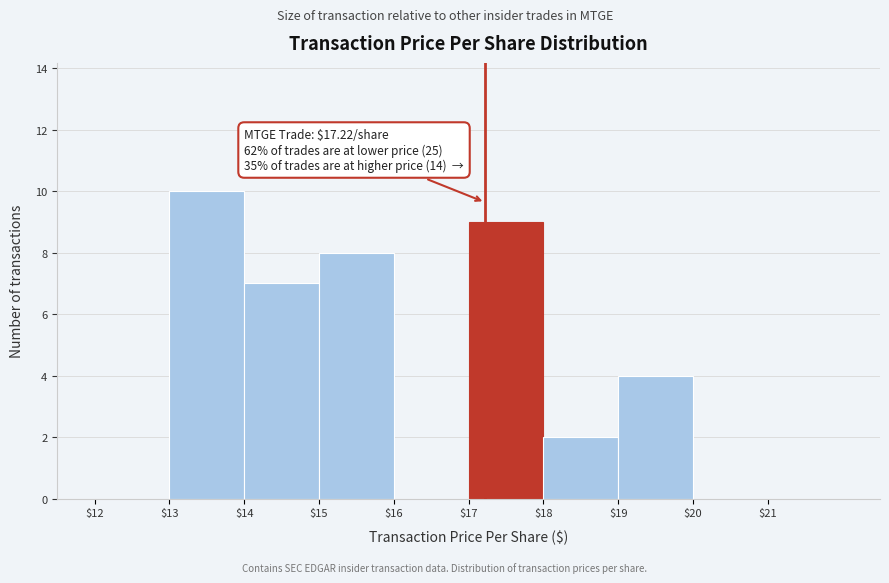

Over which range of the x-axis is the bar tallest?

$13 to $14